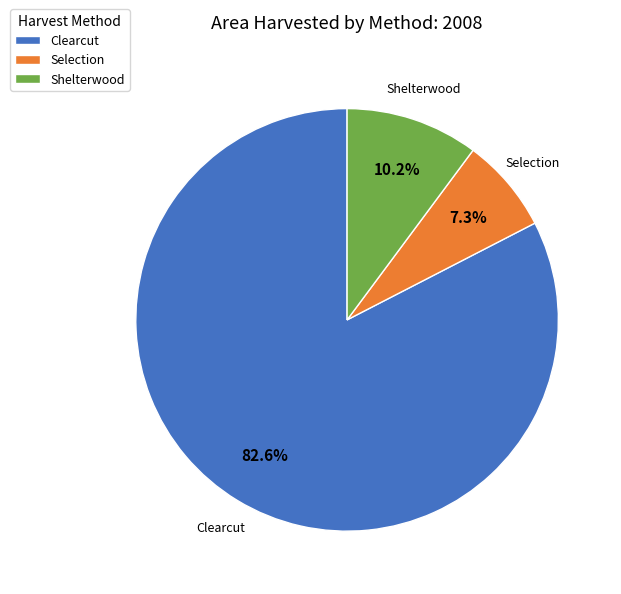

What percentage do Clearcut and Shelterwood together represent?

92.7%